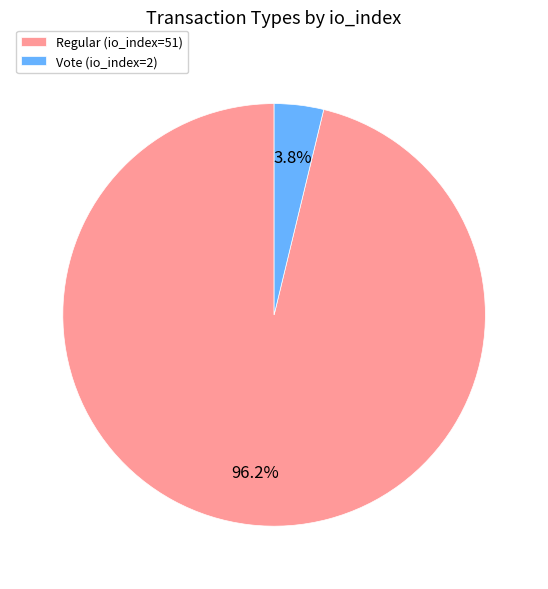

What portion of the pie excludes Vote (io_index=2)?

96.2%